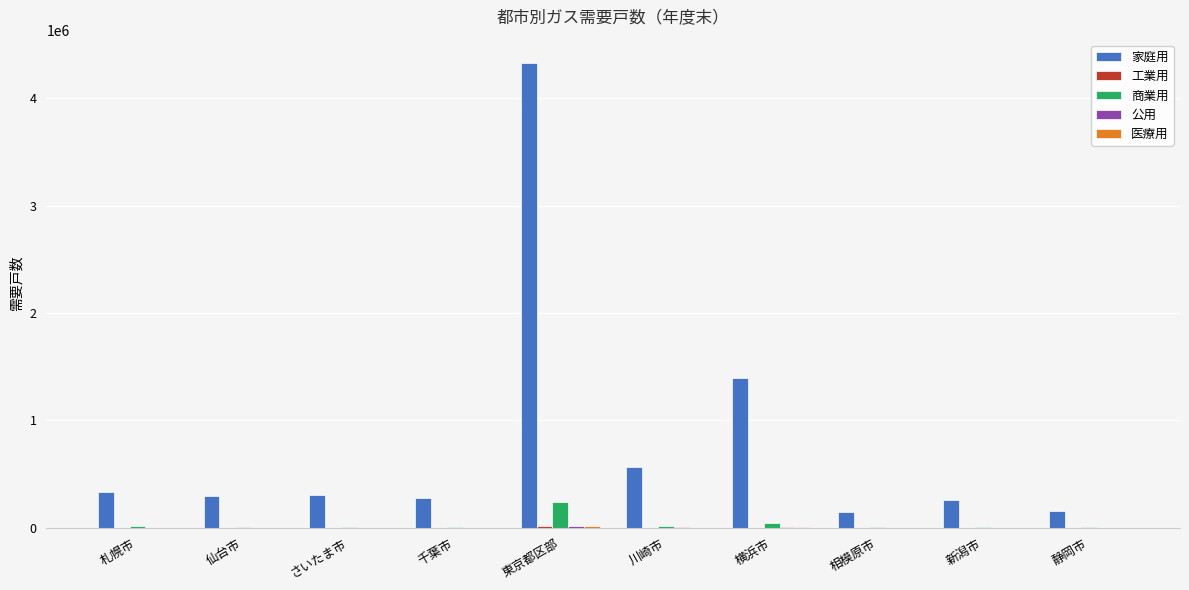

What is the sum of all 商業用 values?

369335